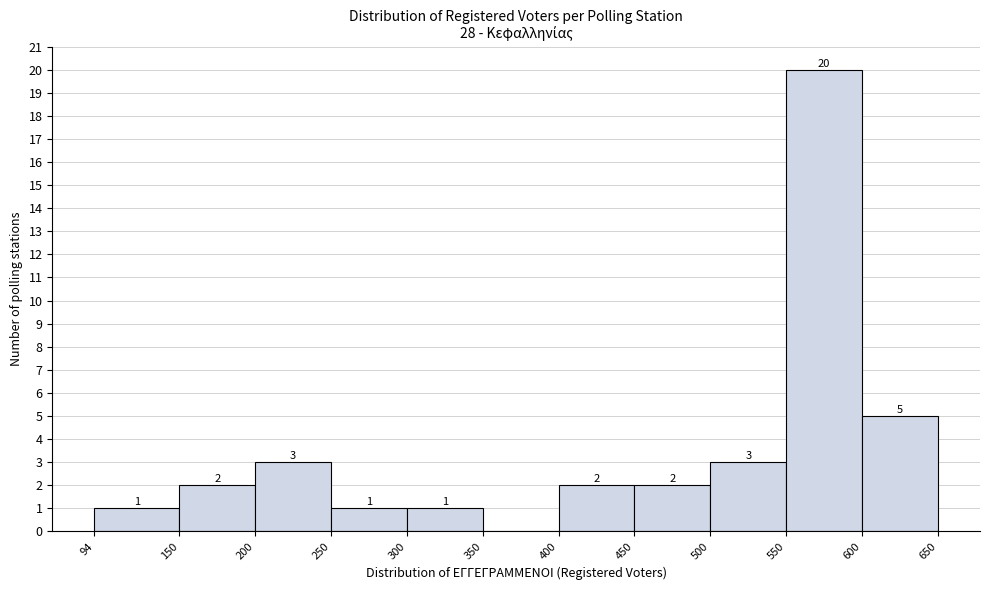

Over which range of the x-axis is the bar tallest?

550 to 600